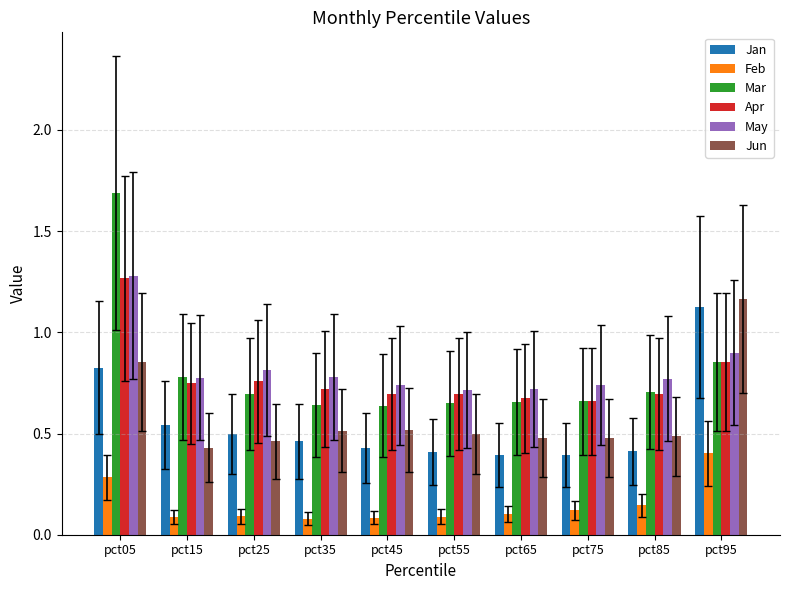

What is the difference between the maximum and minimum values in the Feb series?

0.3